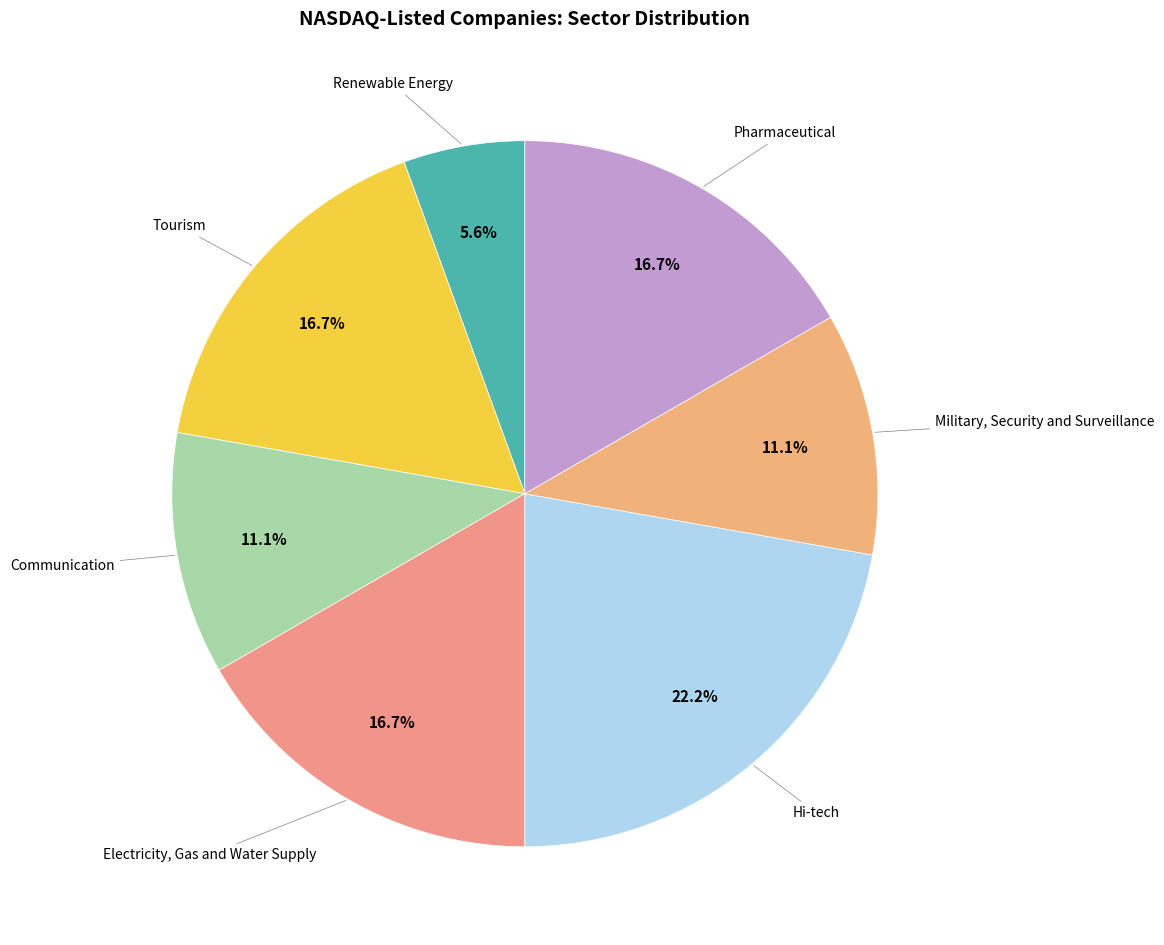

Is it true that Pharmaceutical is 17% of the pie?

True